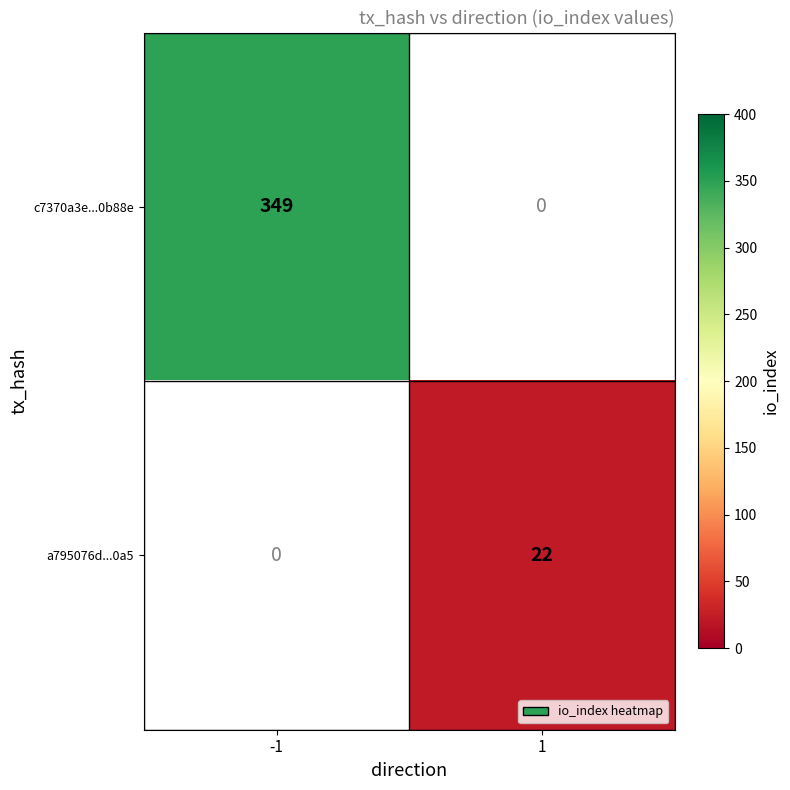

Is it true that a795076d...0a5 equals 22 at 1?

True